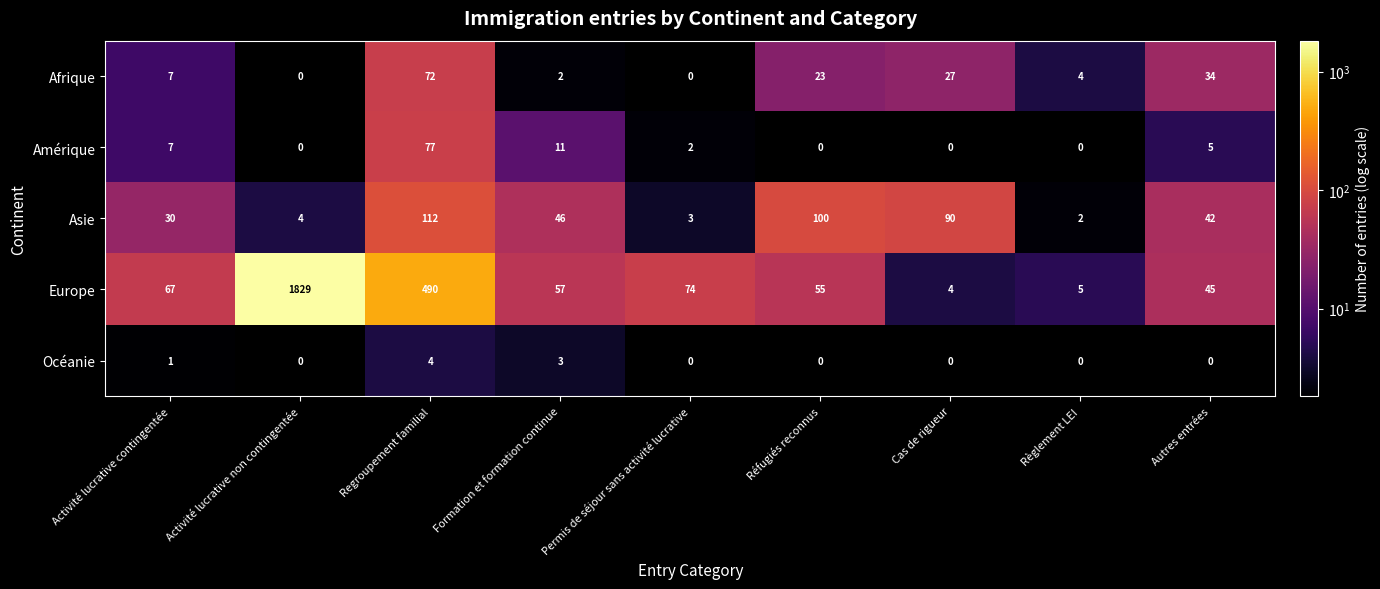

True or false: Amérique has a value of 7 at Activité lucrative contingentée.

True